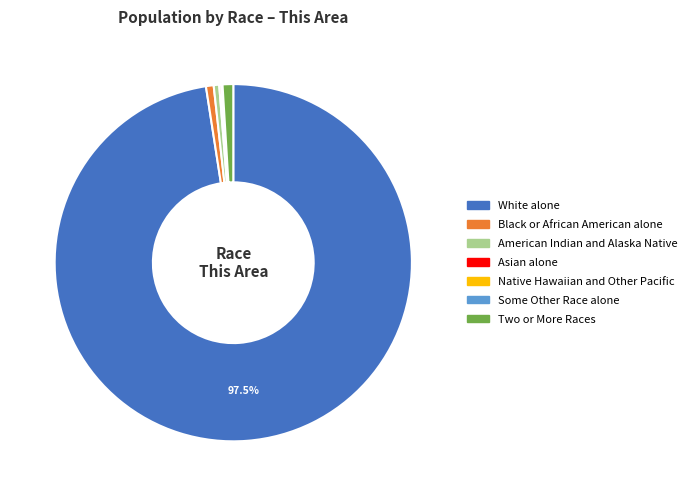

True or false: Black or African American alone accounts for 1% of the total.

True